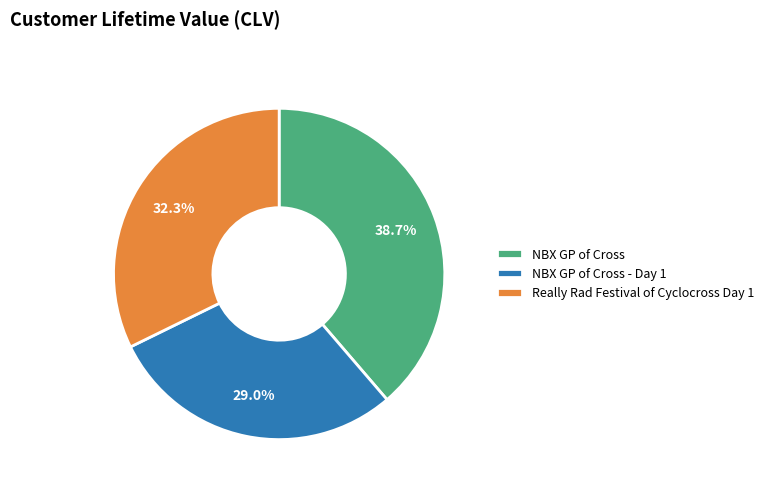

Is NBX GP of Cross the majority of the pie?

No